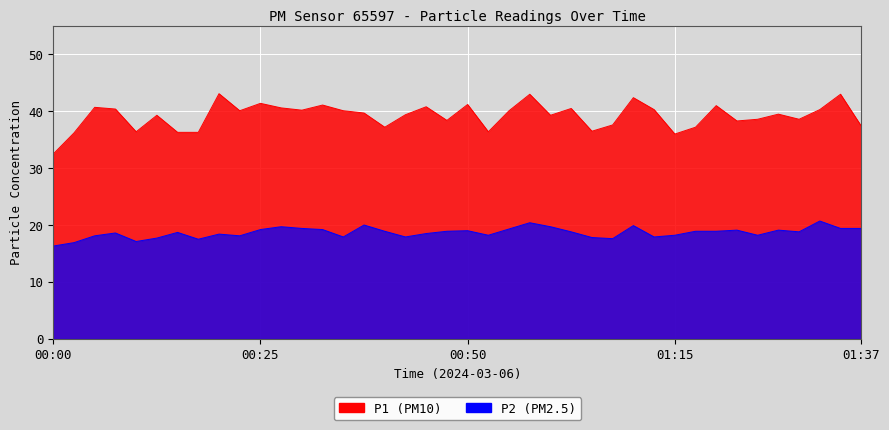

True or false: P1 has a value of 18.5 at 01:00.

False